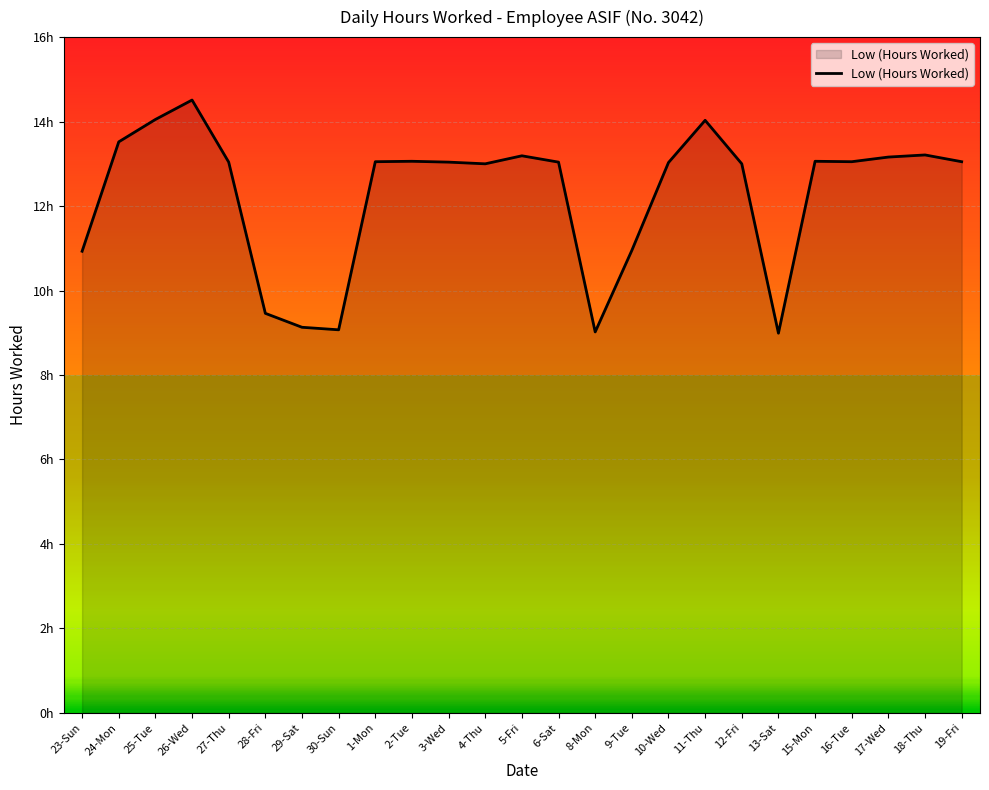

What is the value of the 19th point from the left?

13.0